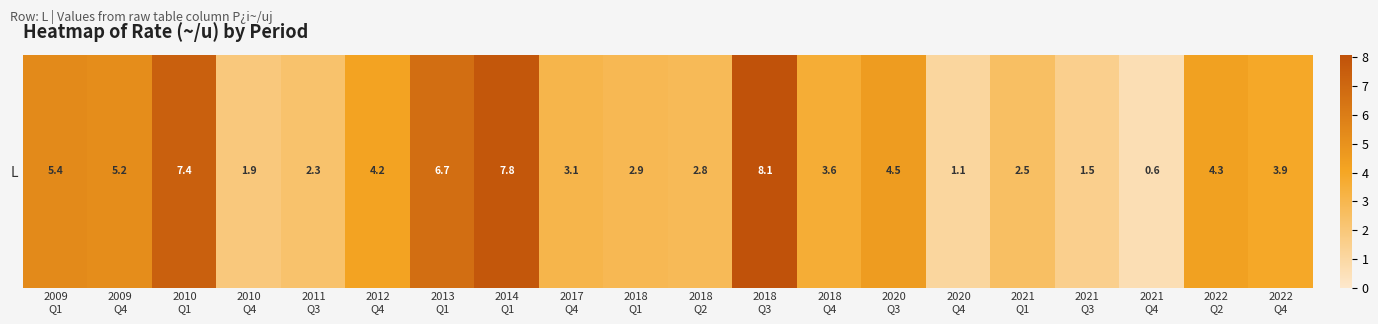

At which label is the value closest to 4?

2022
Q4